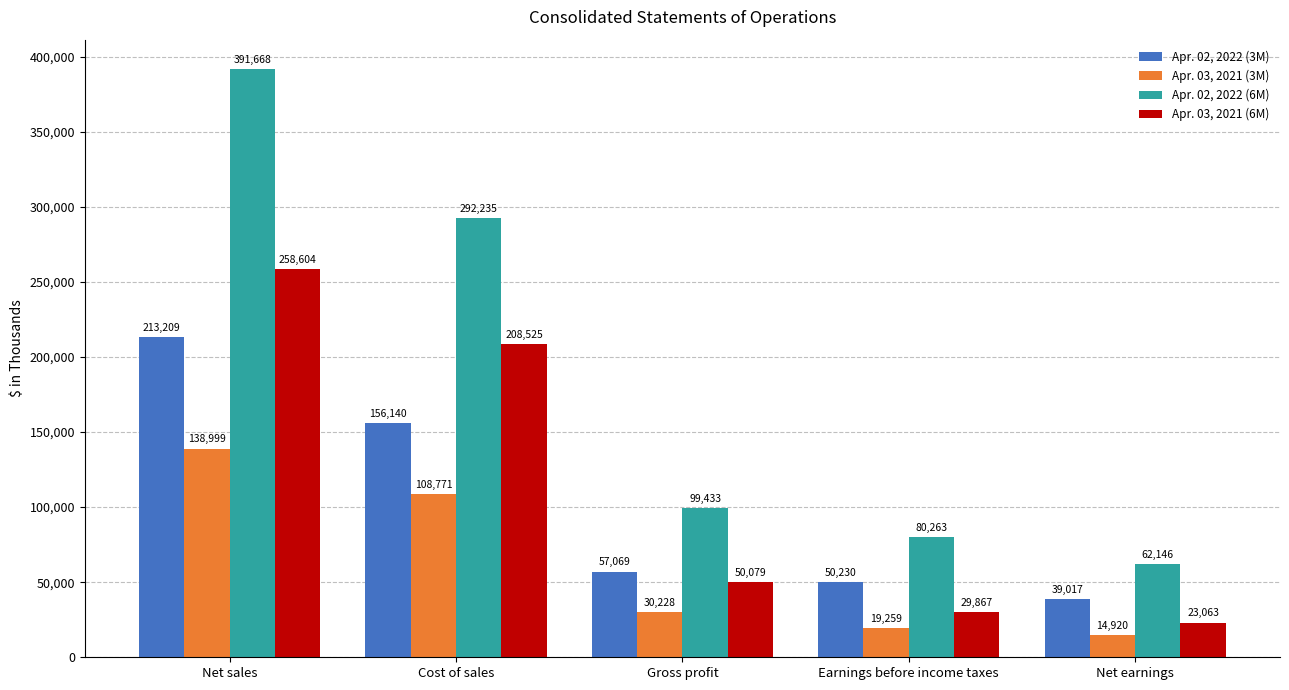

At which label does Apr. 03, 2021 (3M) reach its peak?

Net sales